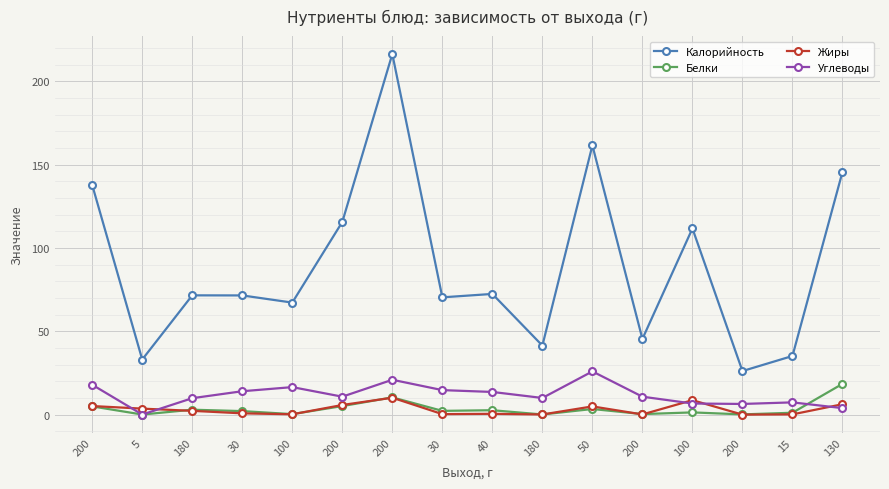

True or false: Жиры and Калорийность intersect in this chart.

False